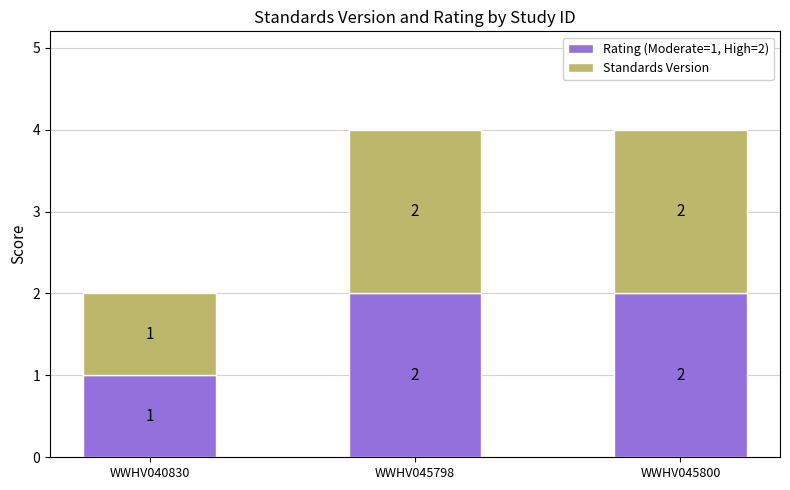

Are the bars grouped side by side (vs. stacked)?

No